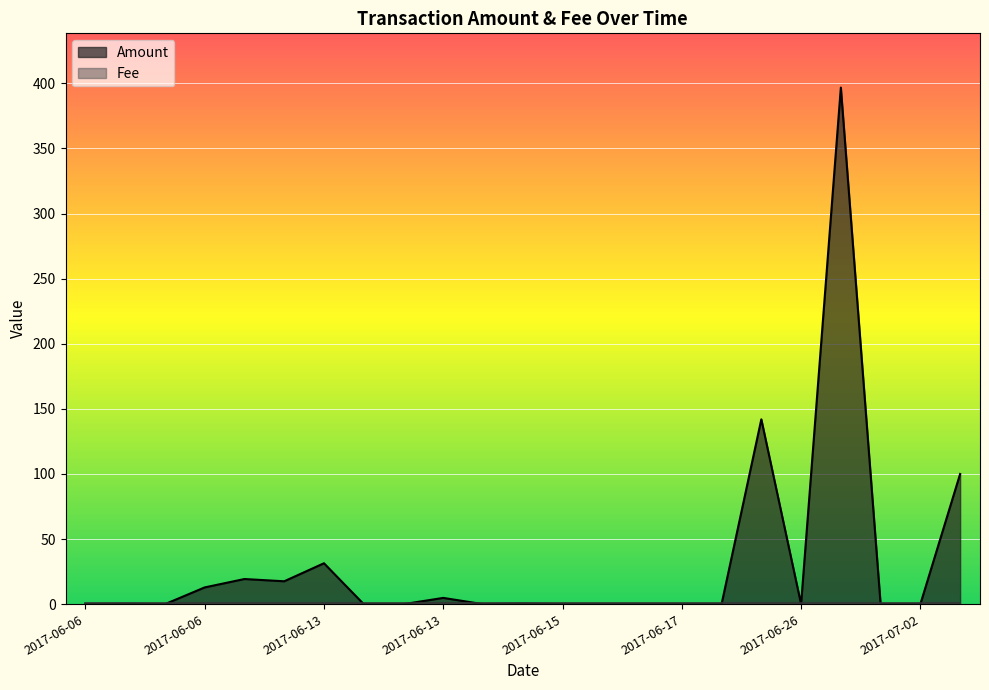

Count the number of values greater than 0.

11